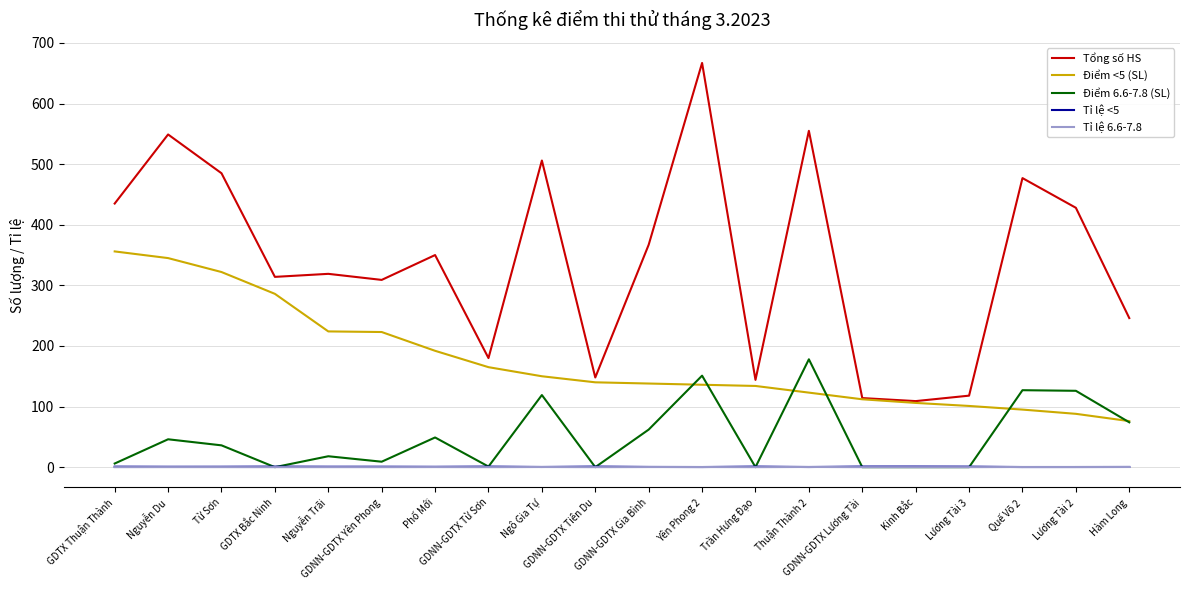

True or false: Điểm 6.6-7.8 (SL) and Tổng số HS cross at least once.

False